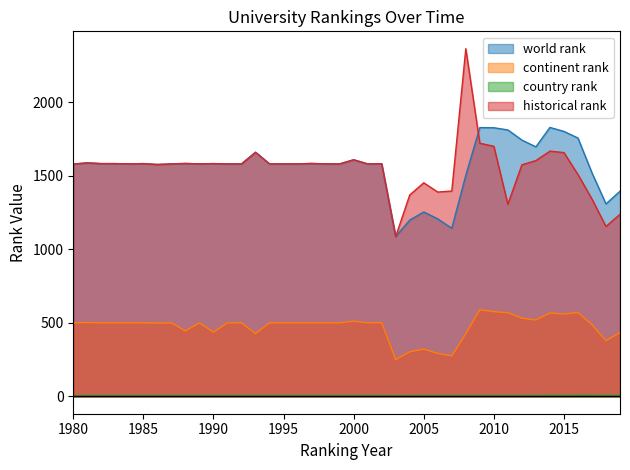

True or false: continent rank and world rank intersect in this chart.

False